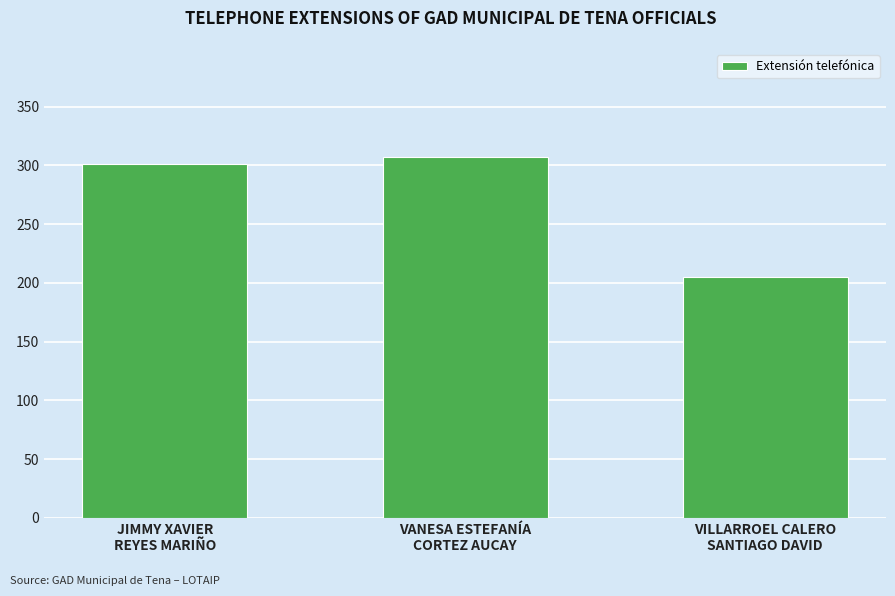

Reading left to right, extract all data points from this chart.

301	307	205